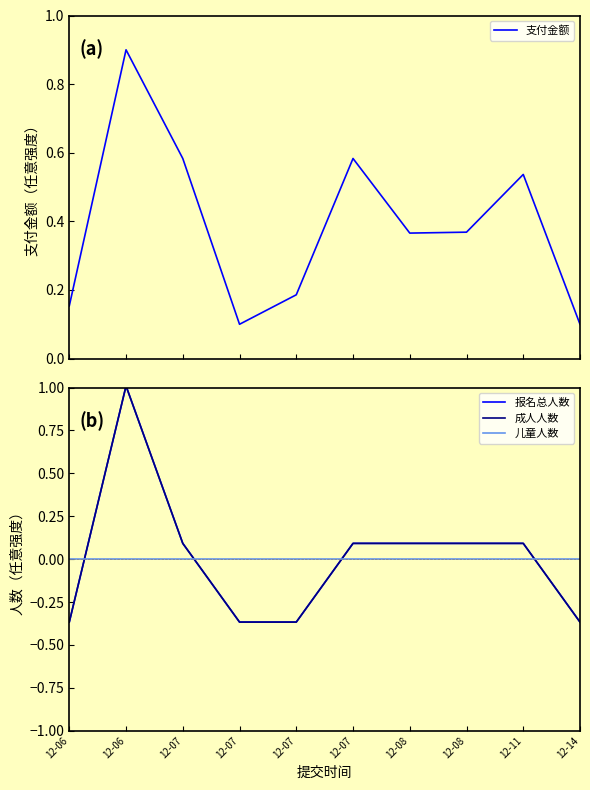

The value of 报名总人数 at 12-07 is -0.1. True or false?

False